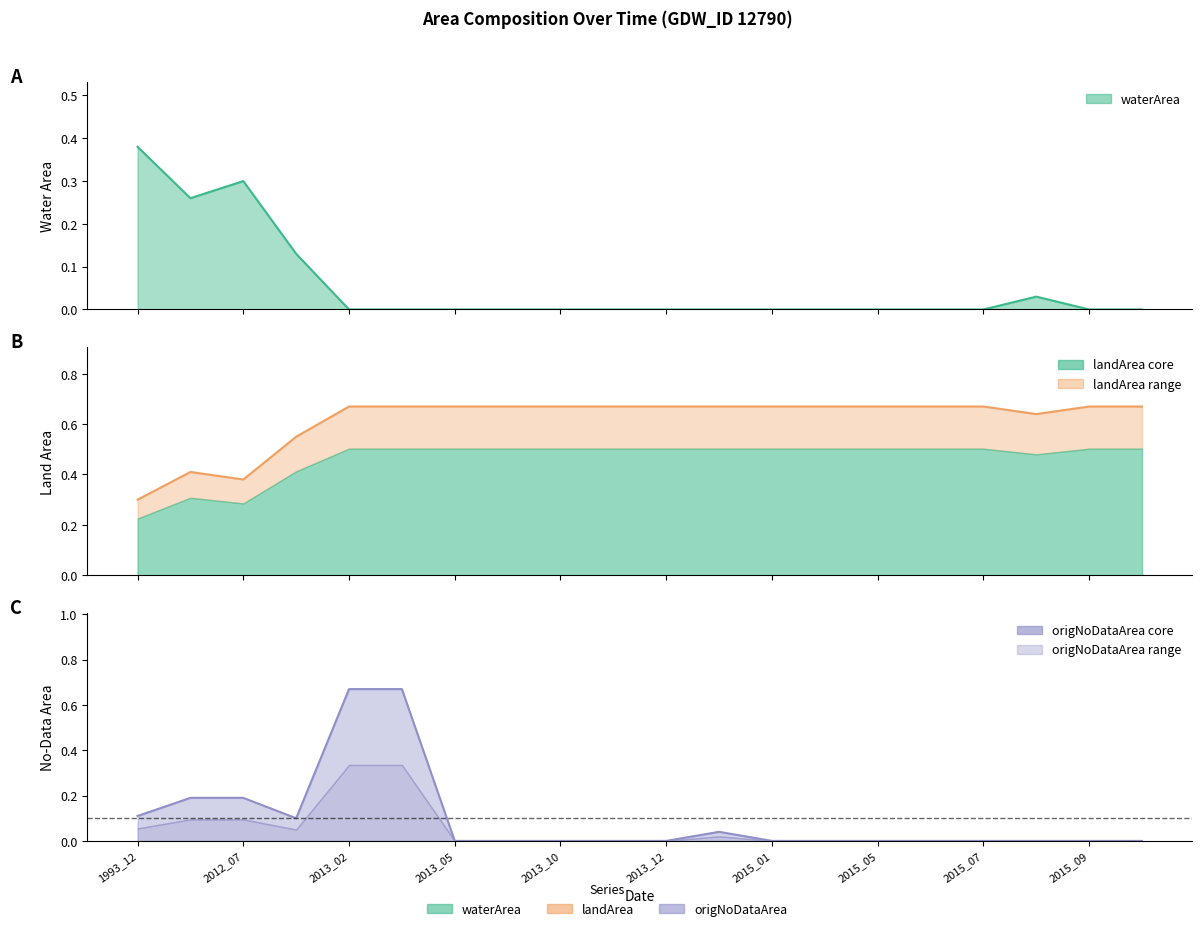

What is the difference between the highest and lowest values at 2012_07?

0.2